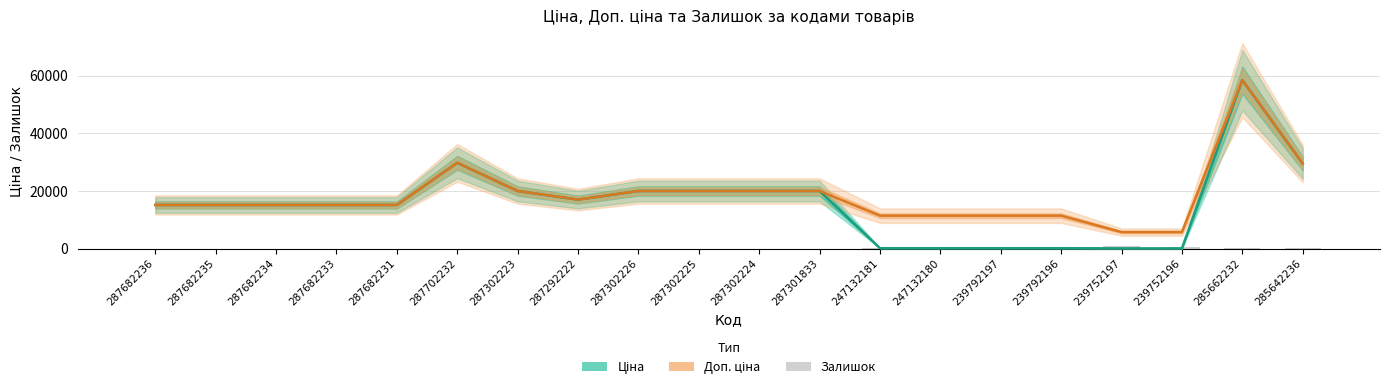

What position from the left is 287292222?

8